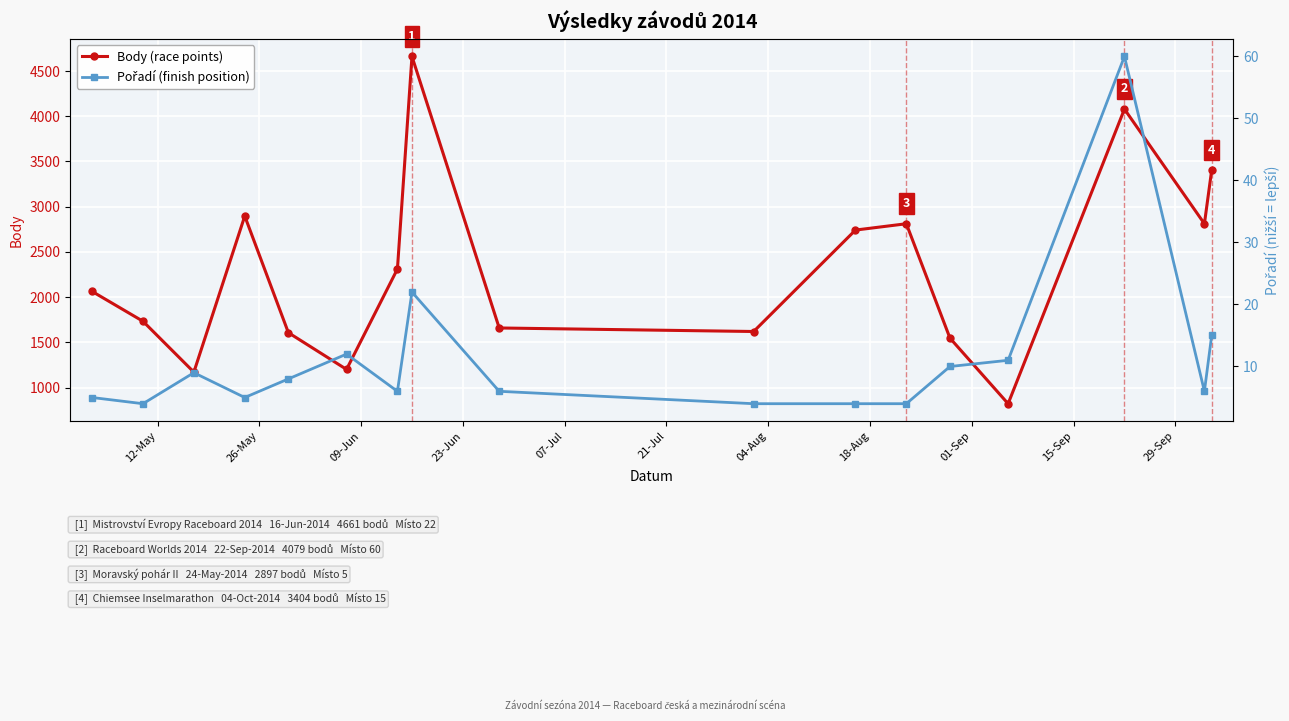

True or false: Body (race points) has more than 1 interior local peaks.

True